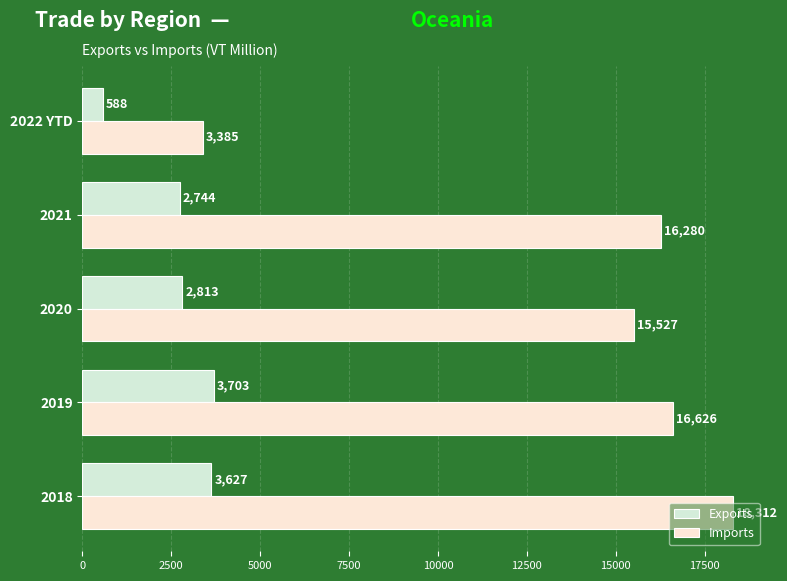

Count the number of data series in this chart.

2